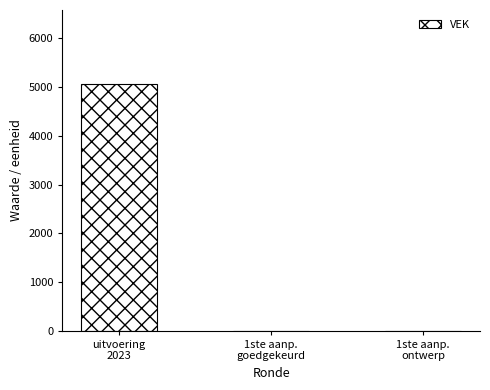

Are the bars horizontal?

No